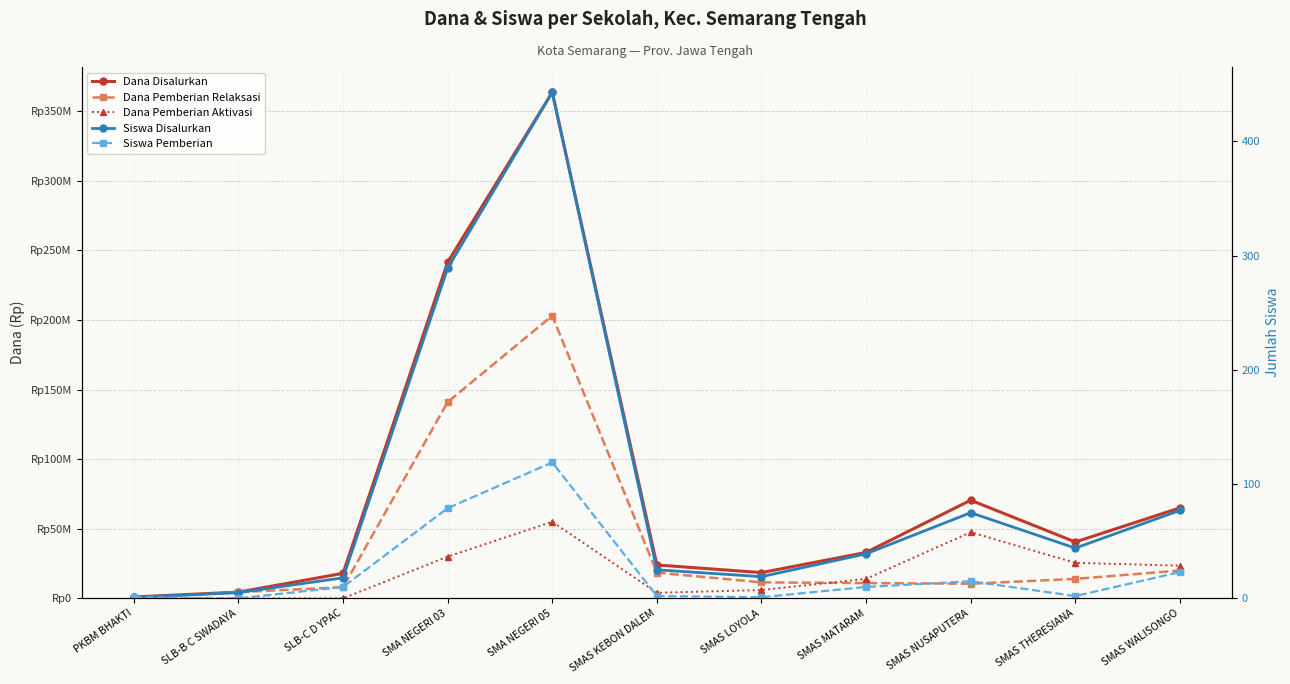

What are all the series names shown in the legend?

Dana Disalurkan, Dana Pemberian Relaksasi, Dana Pemberian Aktivasi, Siswa Disalurkan, Siswa Pemberian